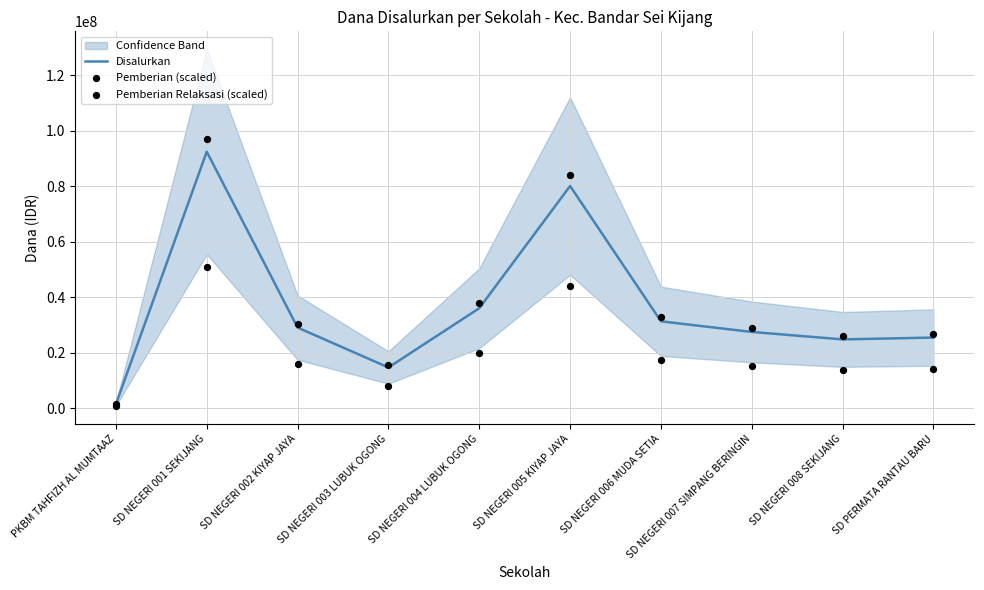

At how many categories does at least one series exceed 5723270?

9